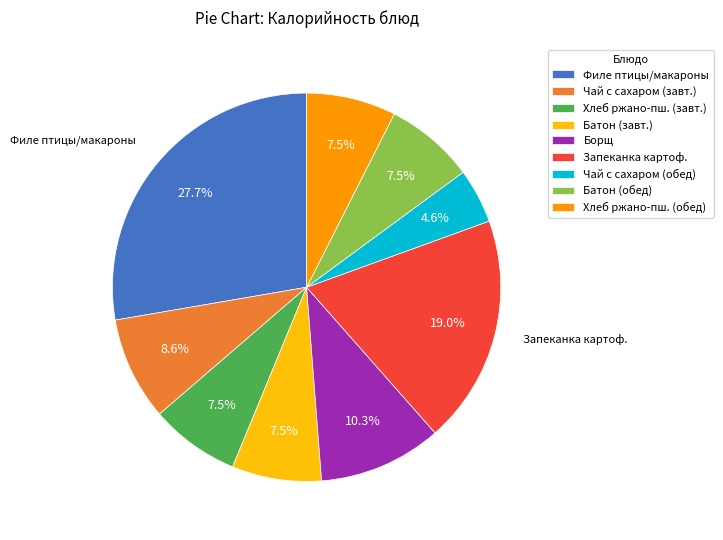

Is it true that Чай с сахаром (обед) is 5% of the pie?

True